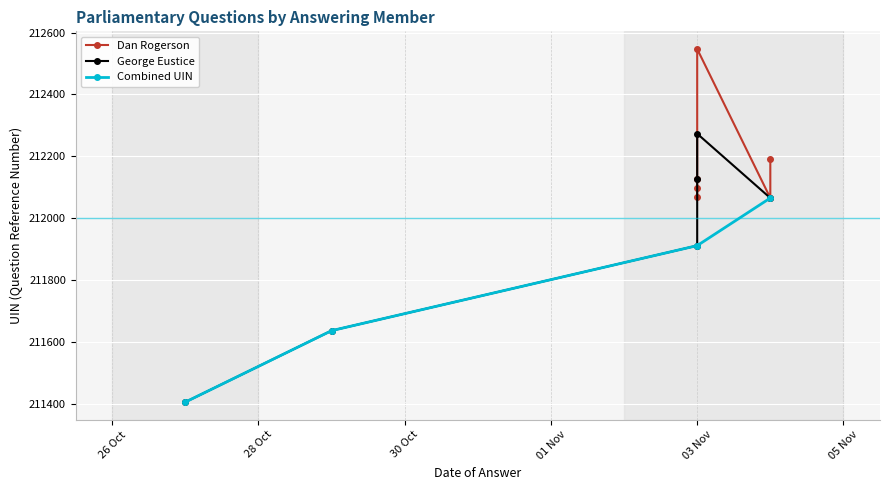

How many data points in Dan Rogerson are above 212128?

2